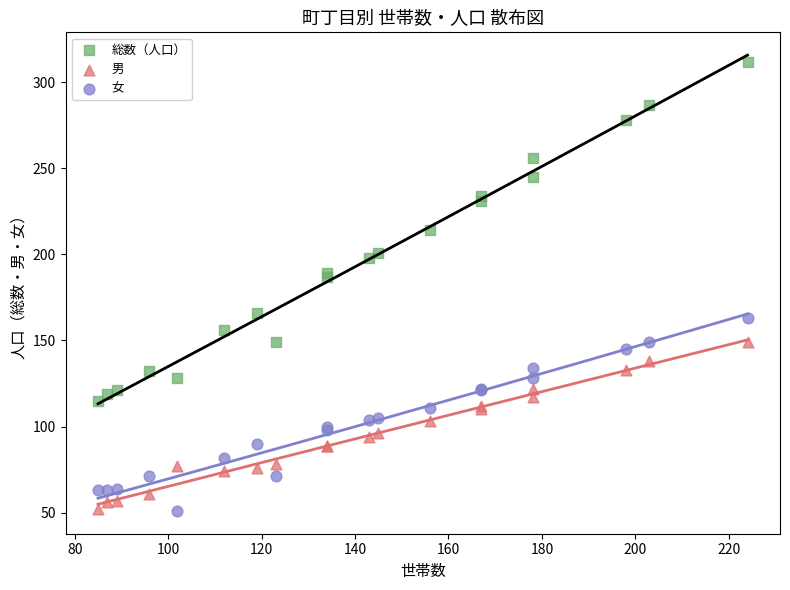

Which series has the widest spread of Y values?

総数（人口）